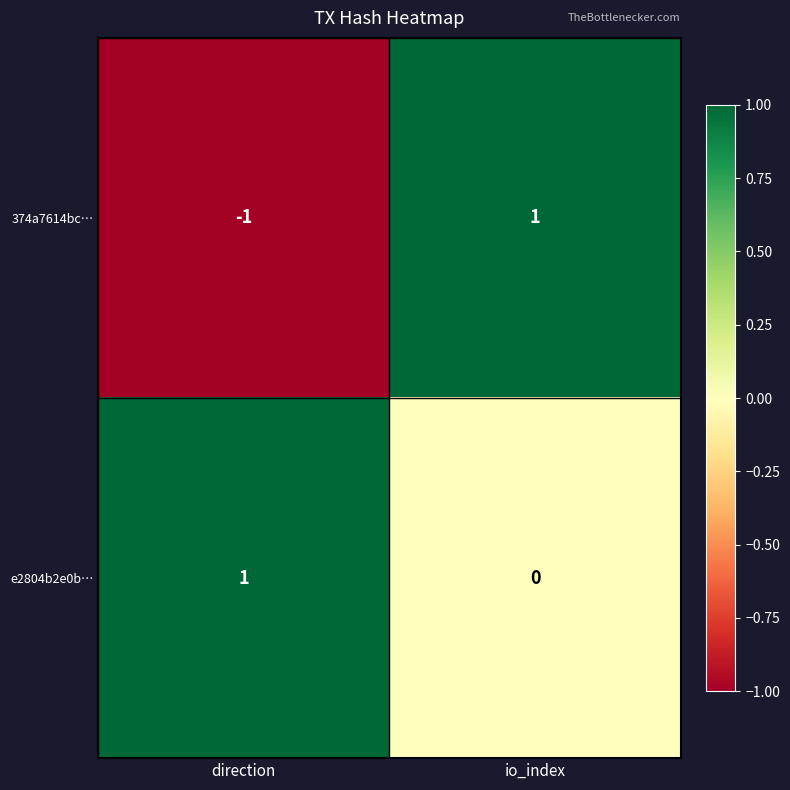

Which series has the largest total across all categories?

e2804b2e0b…